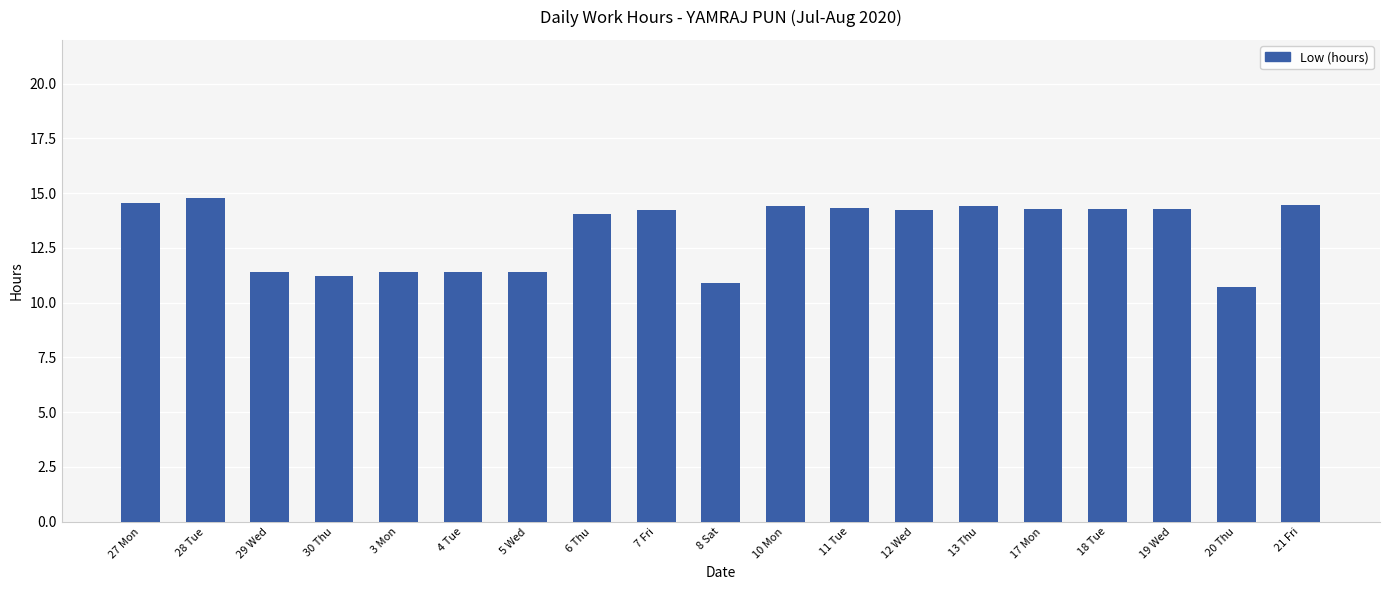

What is the value of the 4th bar from the left?

11.2